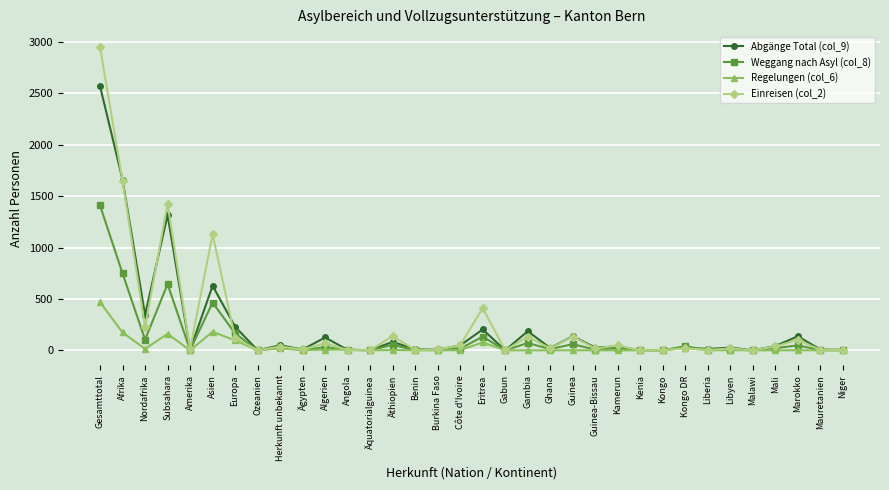

What is the difference between the highest and lowest values at Gambia?

186